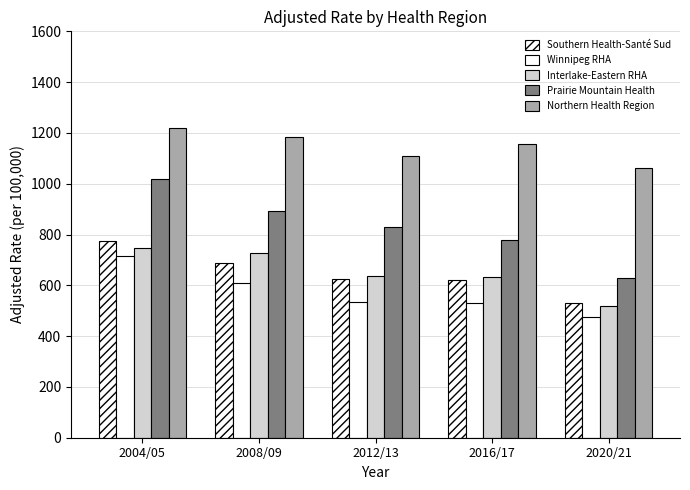

What is the label of the 1st bar from the left?

2004/05